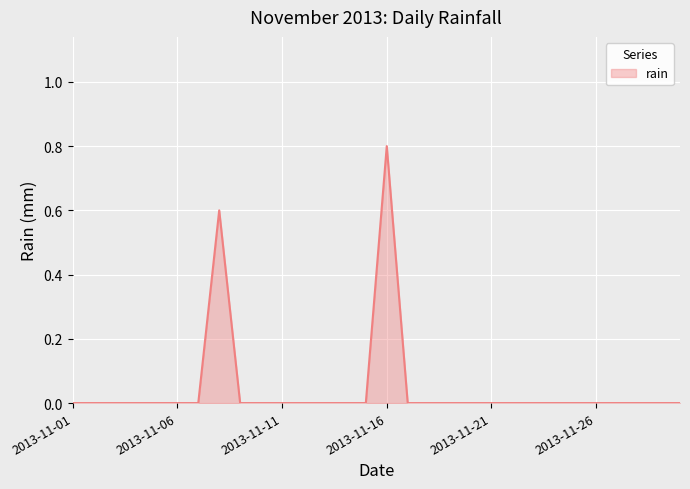

How many distinct data groups are displayed?

1